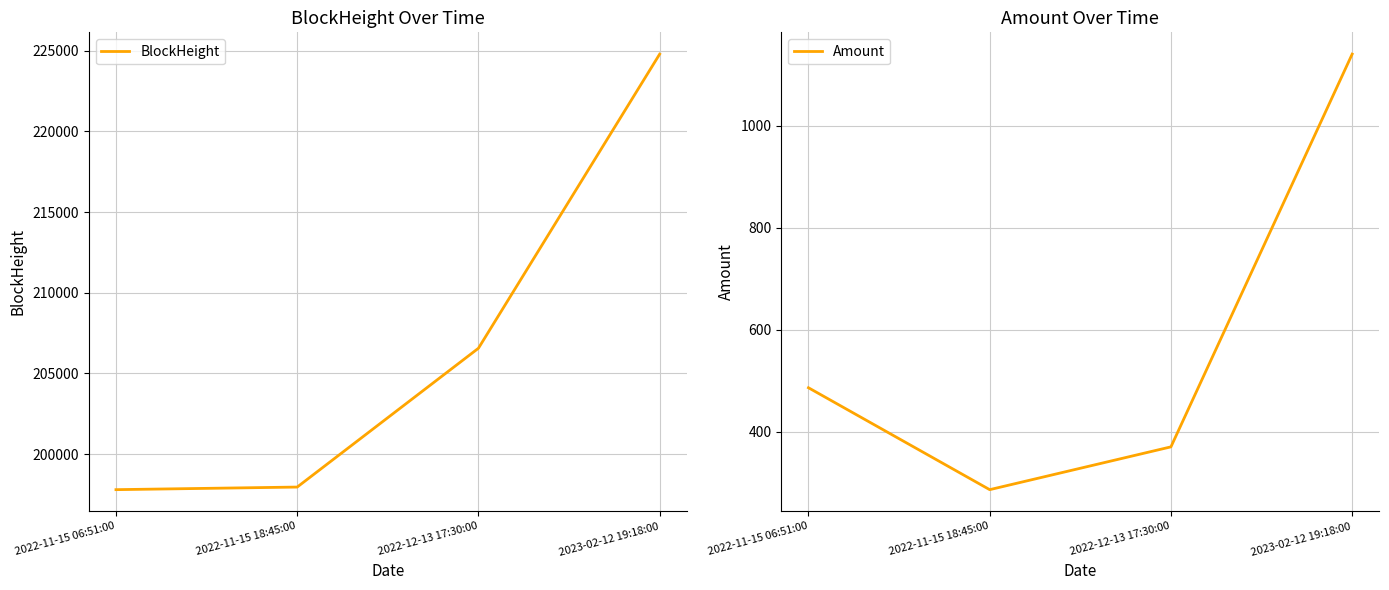

Is it true that BlockHeight equals 197950.0 at 2022-11-15 18:45:00?

True